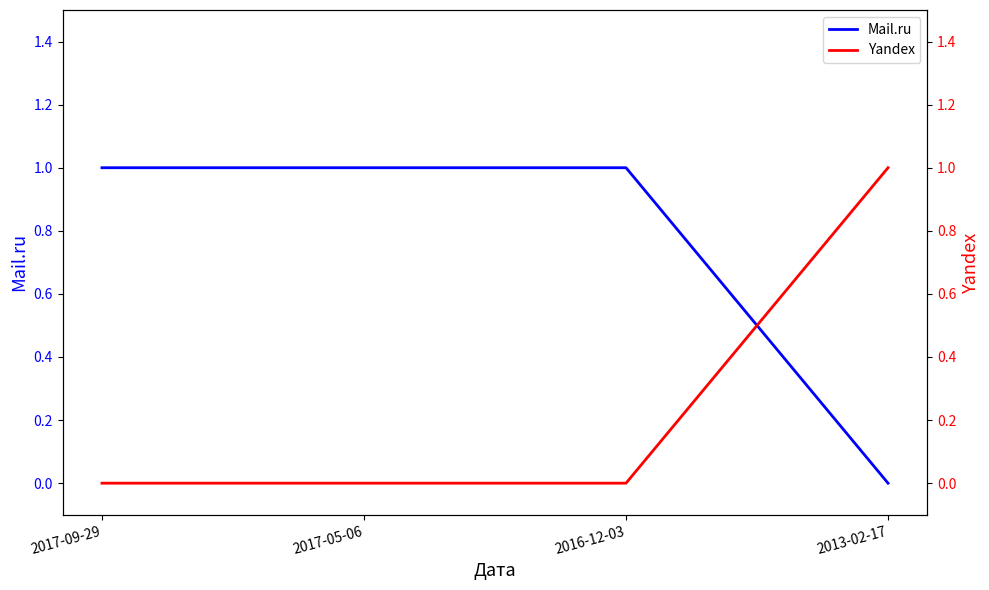

Which series has the widest spread of values?

Mail.ru